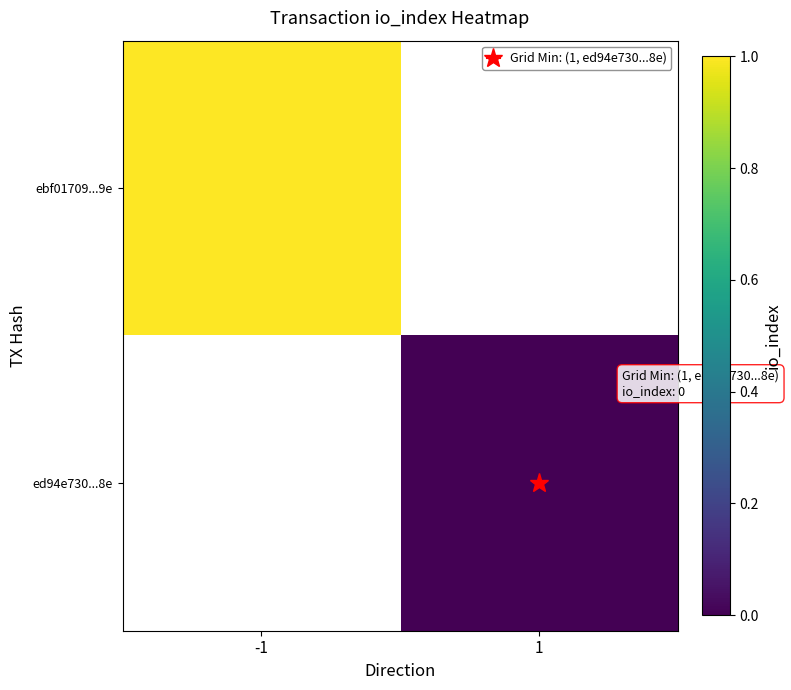

At which category does the chart reach its peak across all series?

-1